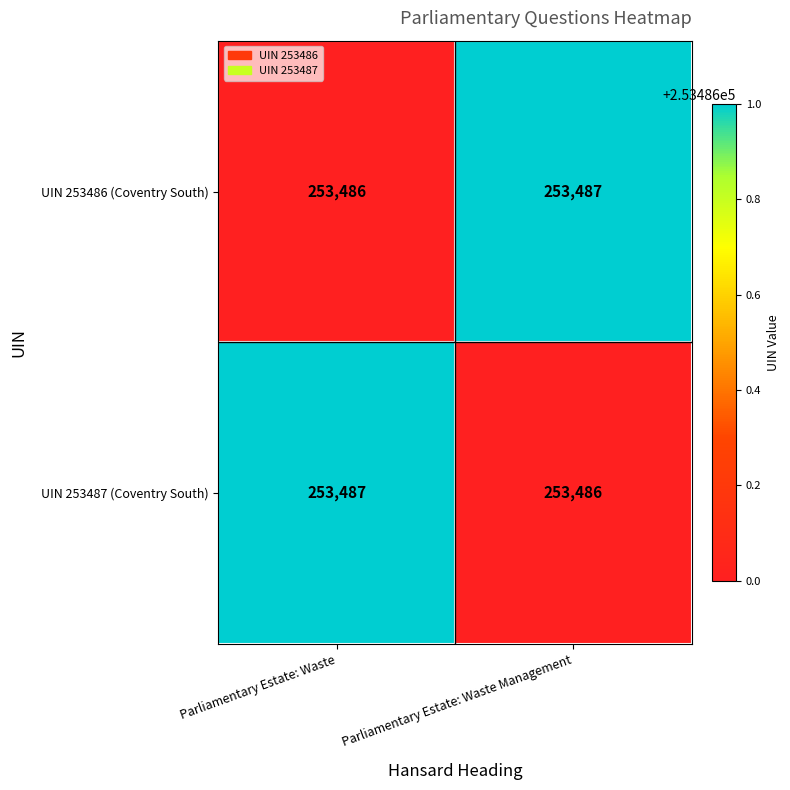

What is the total value across all series at Parliamentary Estate: Waste Management?

506973